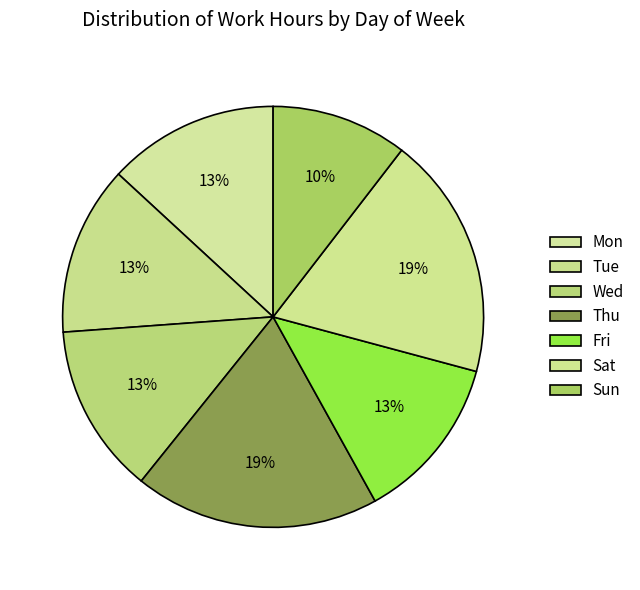

Does Thu represent more than half of the total?

No